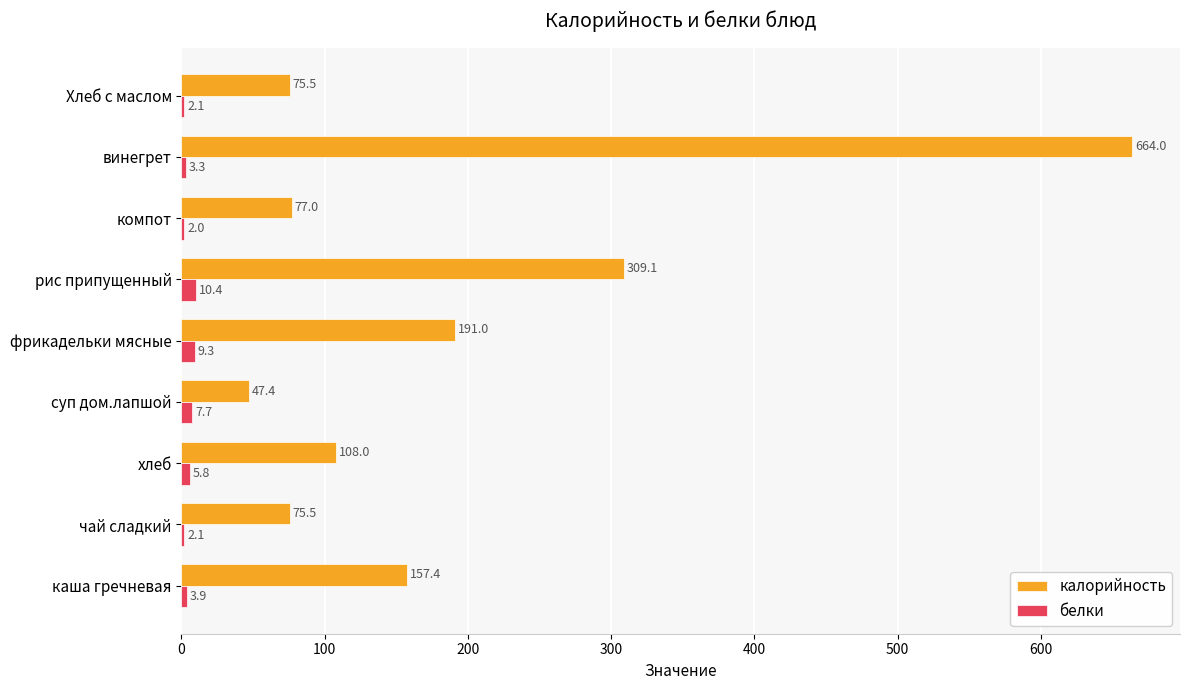

What value does the калорийность series have at чай сладкий?

75.5